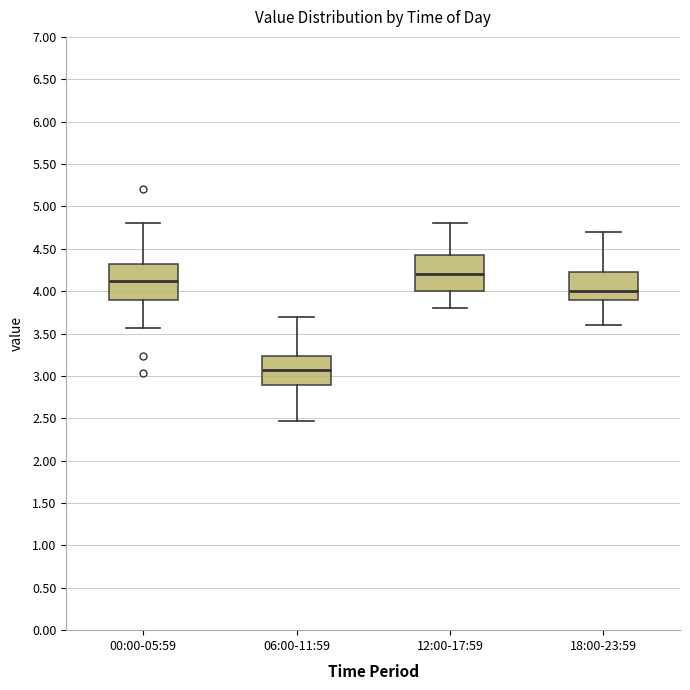

Reading left to right, read every box against the y-axis: the position of its median line, the range the box covers, and the ends of its whiskers. The values are not printed on the chart, so give them approximately, as read against the axis.

00:00-05:59: median 4.10, box 3.90 to 4.35, whiskers 3.55 to 4.80
06:00-11:59: median 3.05, box 2.90 to 3.25, whiskers 2.45 to 3.70
12:00-17:59: median 4.20, box 4.00 to 4.45, whiskers 3.80 to 4.80
18:00-23:59: median 4.00, box 3.90 to 4.25, whiskers 3.60 to 4.70